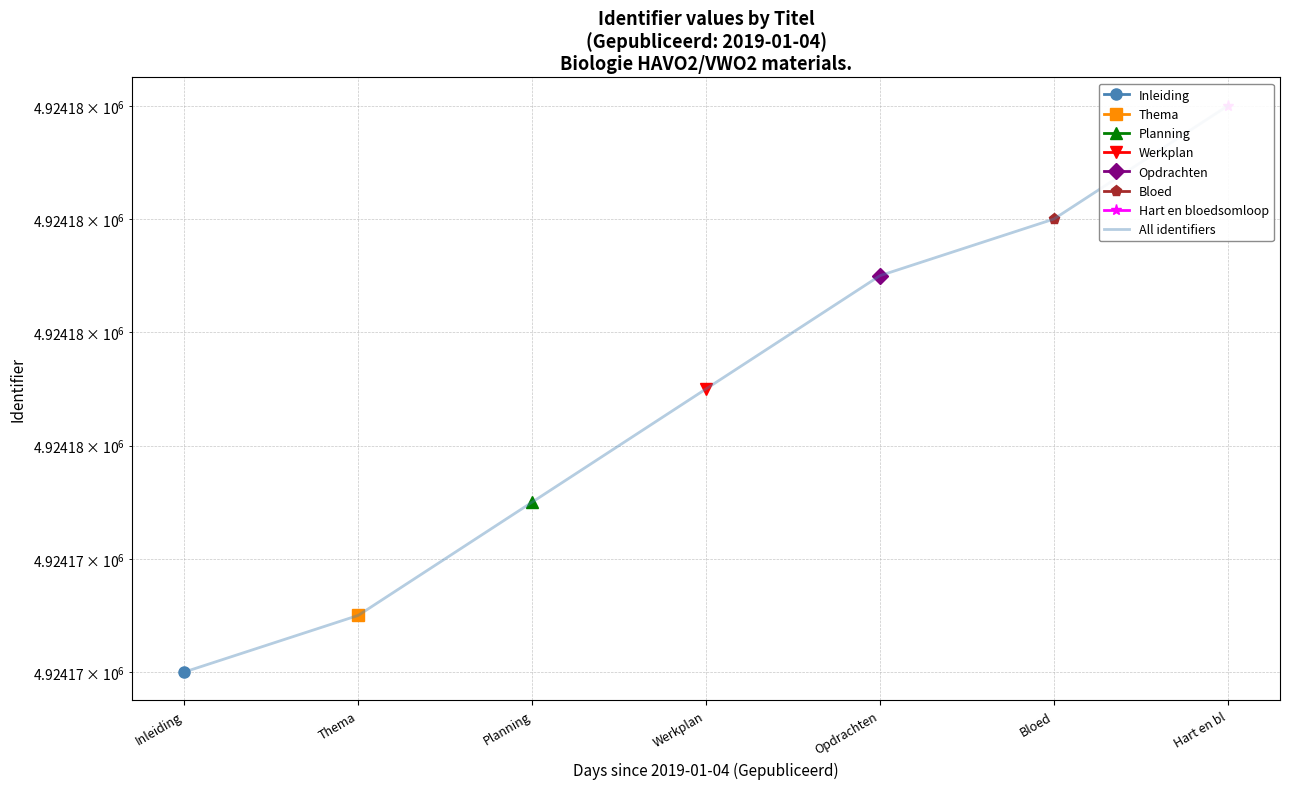

Reading left to right, list all the values displayed in this chart.

4924172	4924173	4924175	4924177	4924179	4924180	4924182